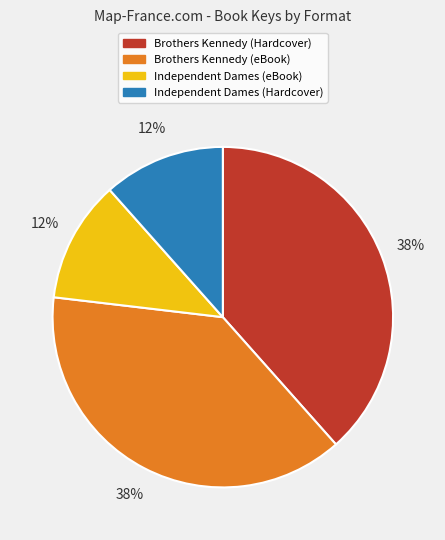

Approximately how many times larger is the value at Independent Dames (Hardcover) compared to Independent Dames (eBook)?

1.0